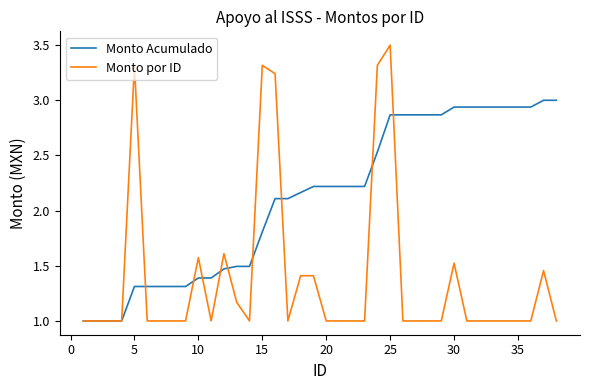

Count the number of categories in the chart.

38